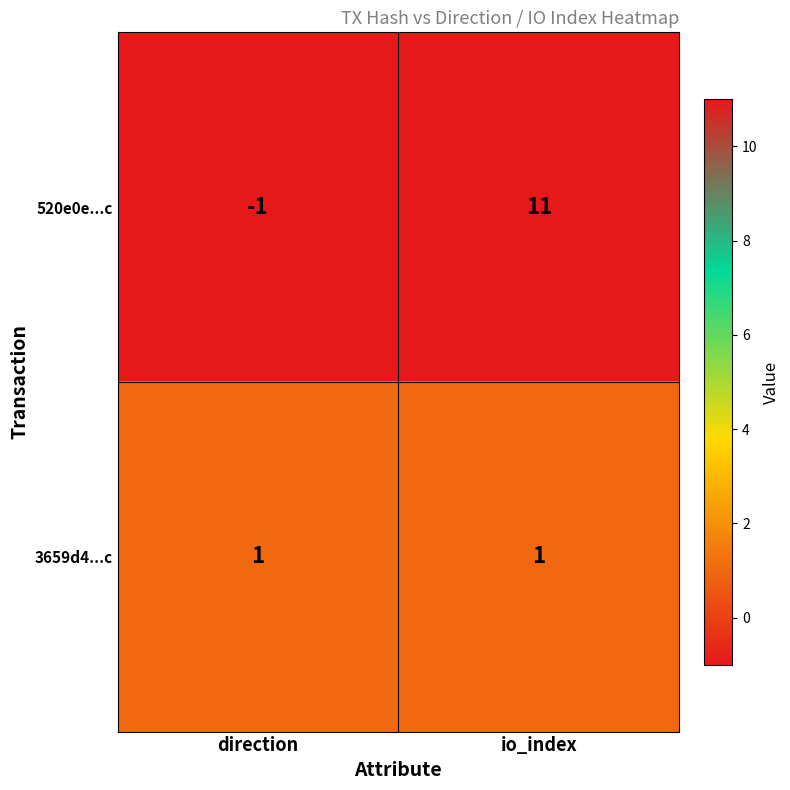

Reading left to right, transcribe all the data shown in this chart.

520e0e...c: -1	11
3659d4...c: 1	1